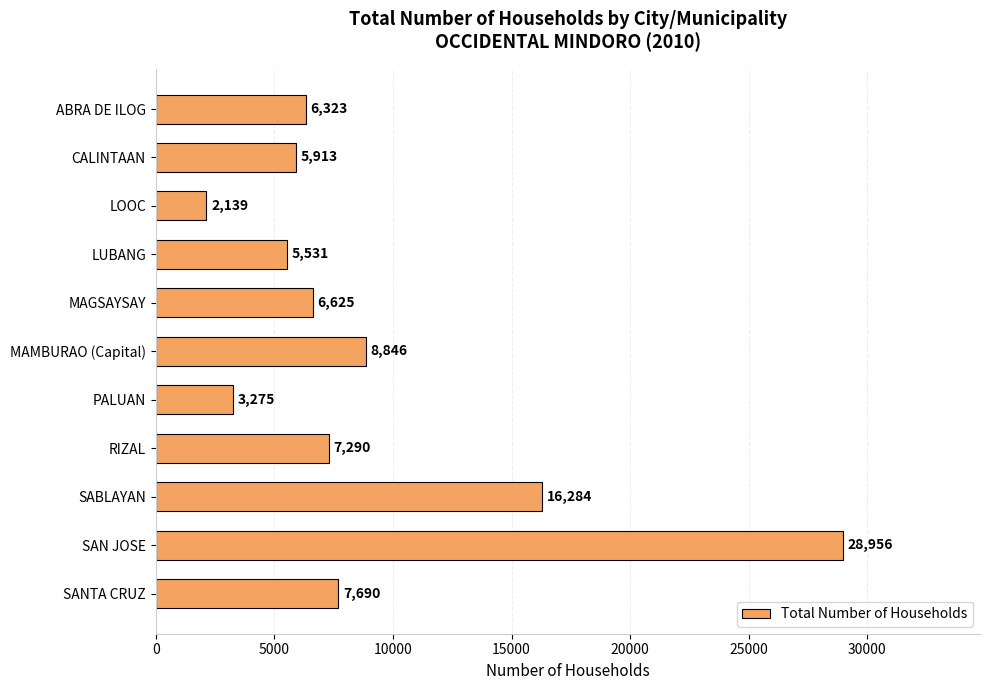

What is the difference between the maximum and minimum values?

26817